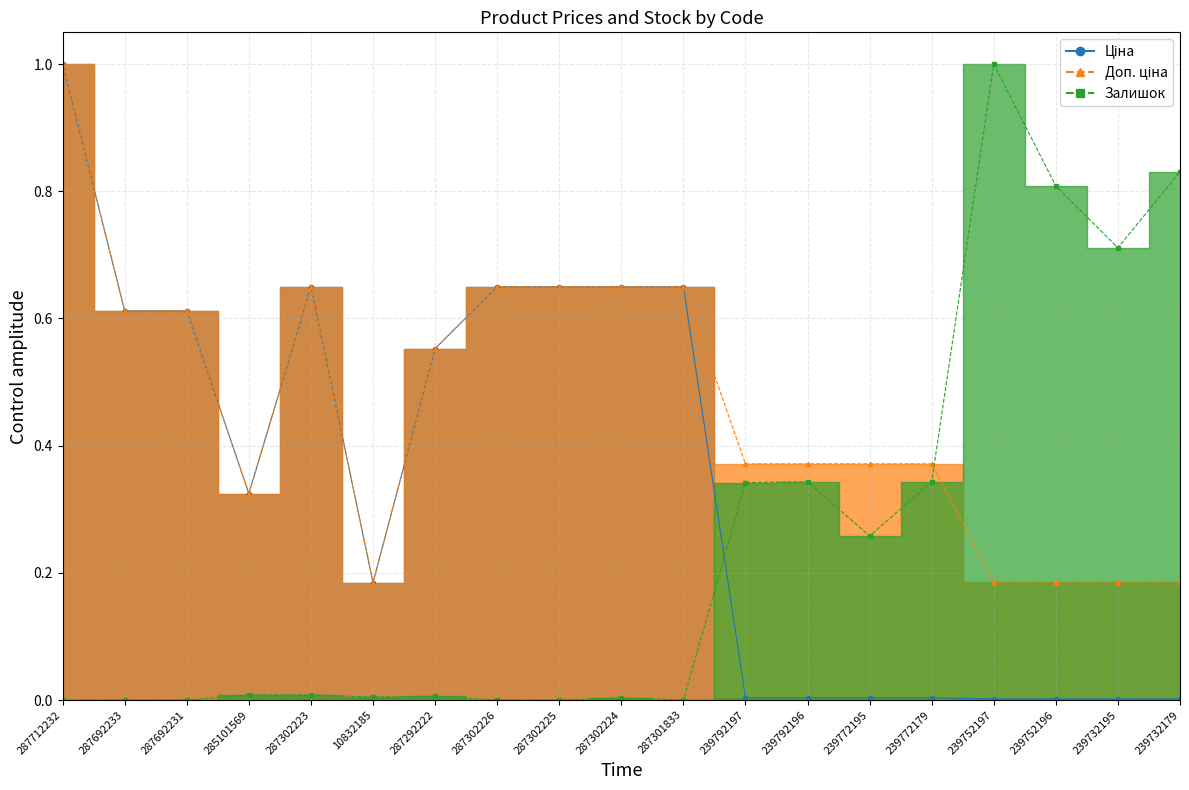

True or false: Доп. ціна and Ціна cross at least once.

False